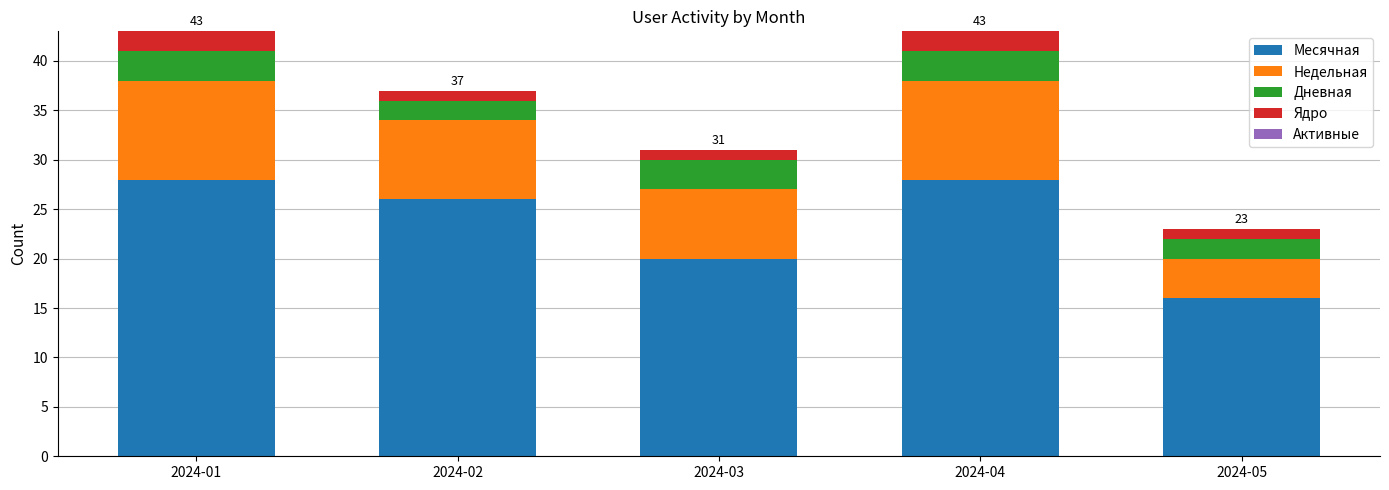

What is the total value across all series at 2024-03?

31